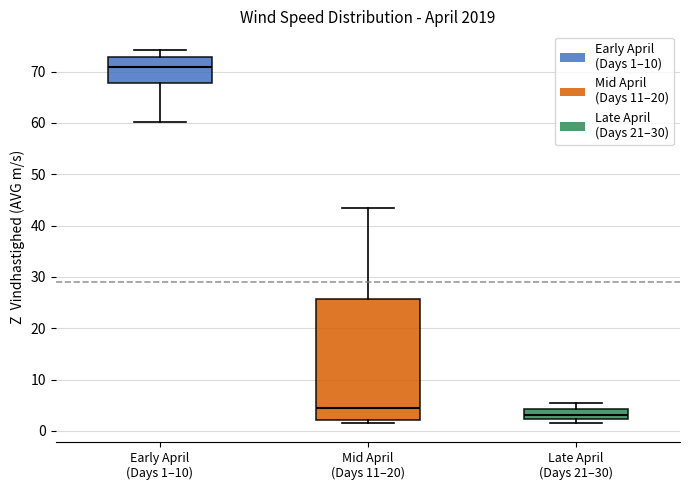

Reading left to right, read every box against the y-axis: the position of its median line, the range the box covers, and the ends of its whiskers. The values are not printed on the chart, so give them approximately, as read against the axis.

Early April (Days 1–10): median 71, box 68 to 73, whiskers 60 to 74
Mid April (Days 11–20): median 4, box 2 to 26, whiskers 2 (just below the box's lower edge) to 43
Late April (Days 21–30): median 3, box 2 to 4, whiskers 1 to 5